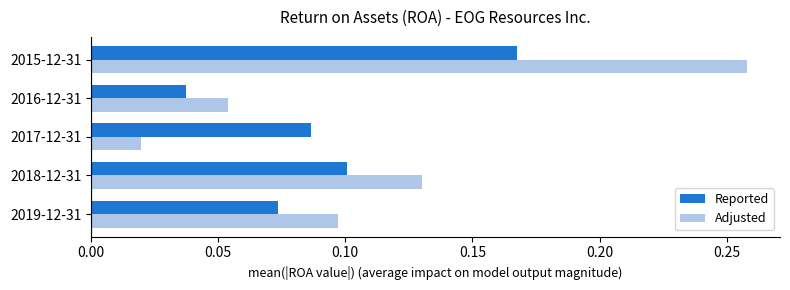

The Adjusted series shows 0.2 at 2018-12-31. True or false?

False